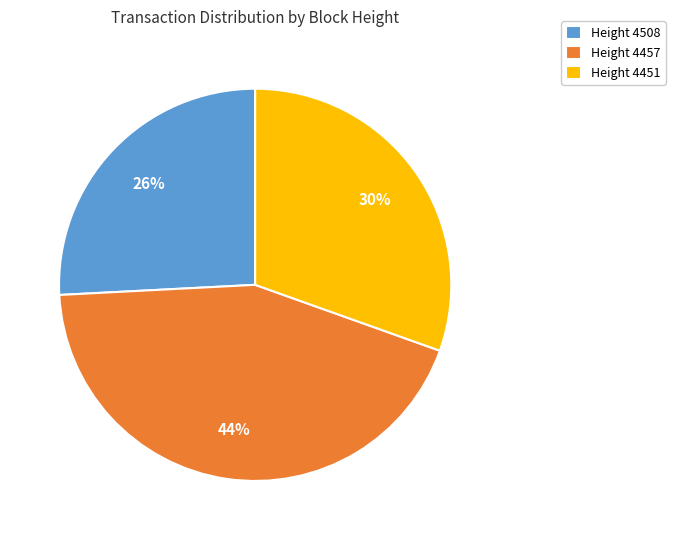

Does any single category account for the majority?

No